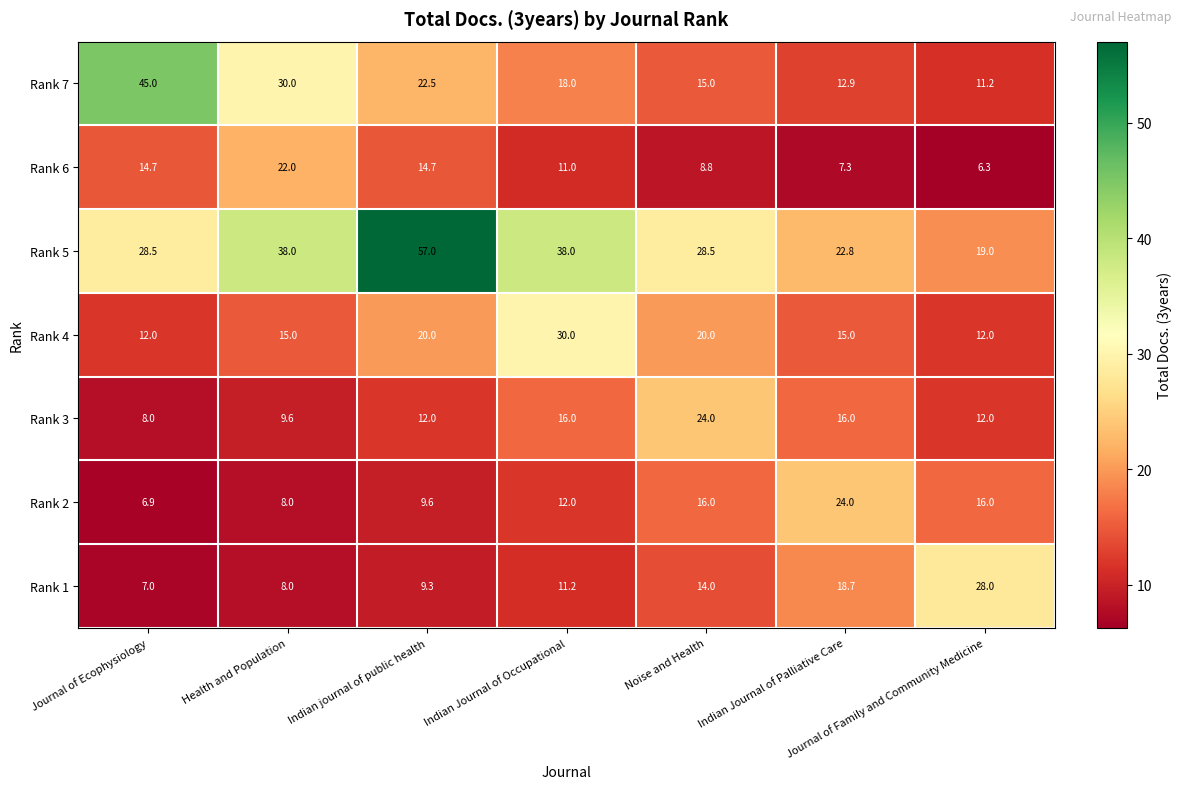

Is the value of Rank 2 at Indian Journal of Occupational greater than the value of Rank 4 at Health and Population?

No